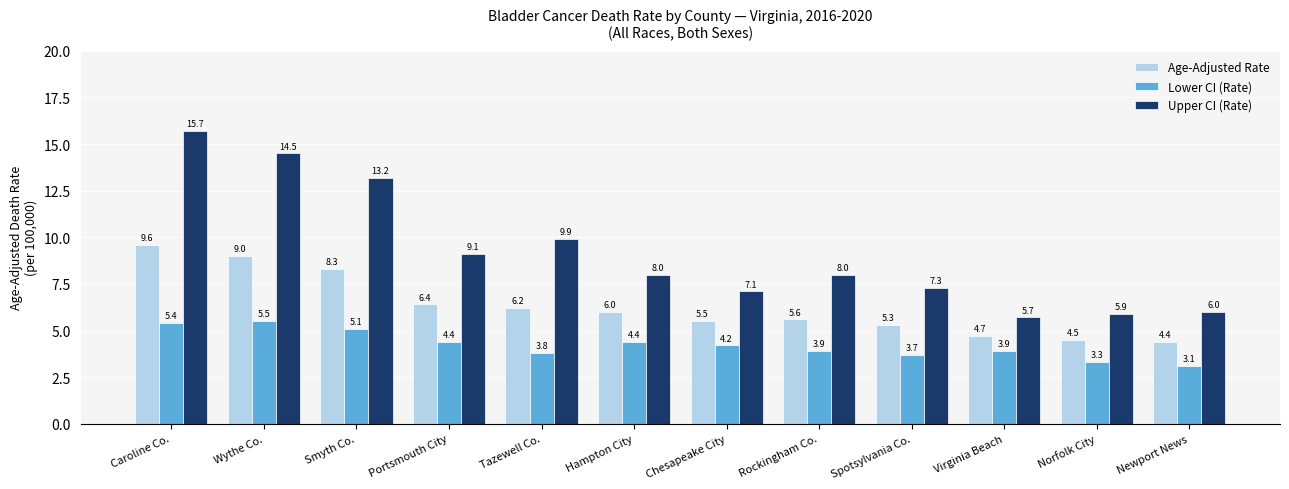

Which category has the lowest value in the Lower CI (Rate) series?

Newport News